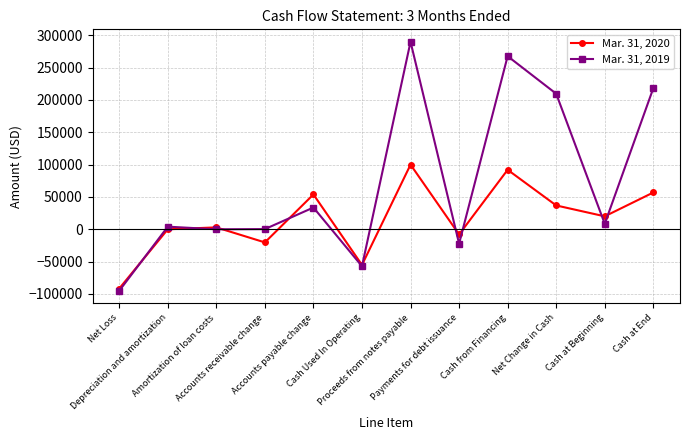

What is the total value across all series at Net Change in Cash?

246527